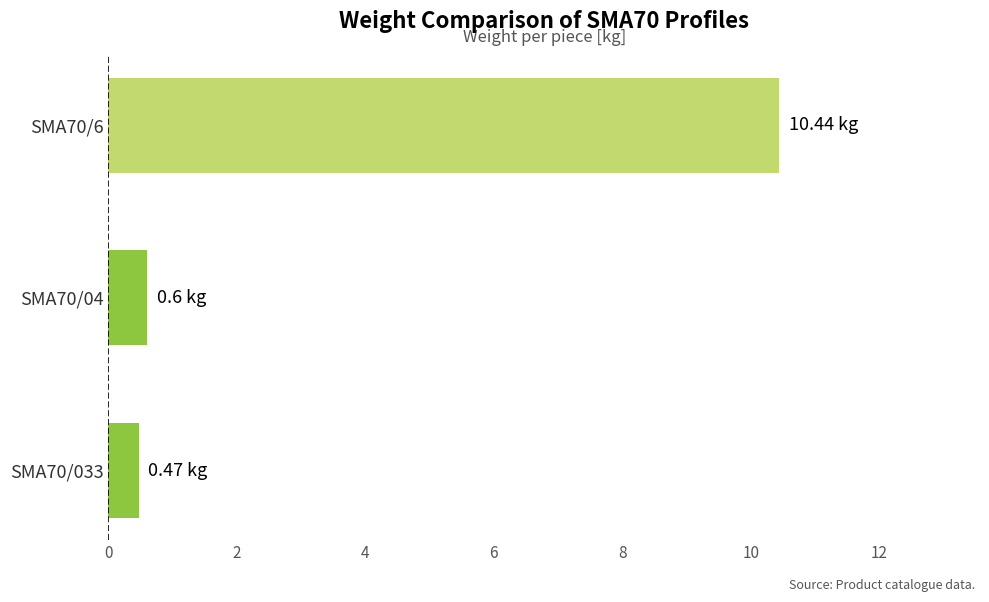

What is the difference between the maximum and minimum values?

10.0